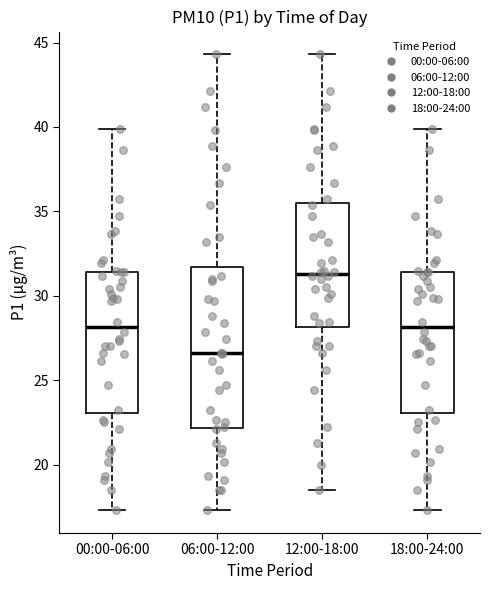

Where is the upper edge of the box for 18:00-24:00 on the y-axis? The values are not printed on the chart, so give them approximately, as read against the axis.

31.5